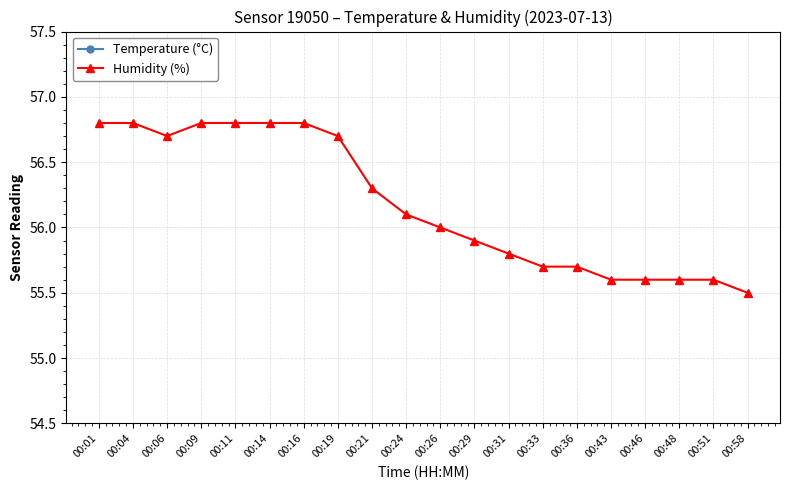

Which series changed the most between 00:01 and 00:21?

Humidity (%)